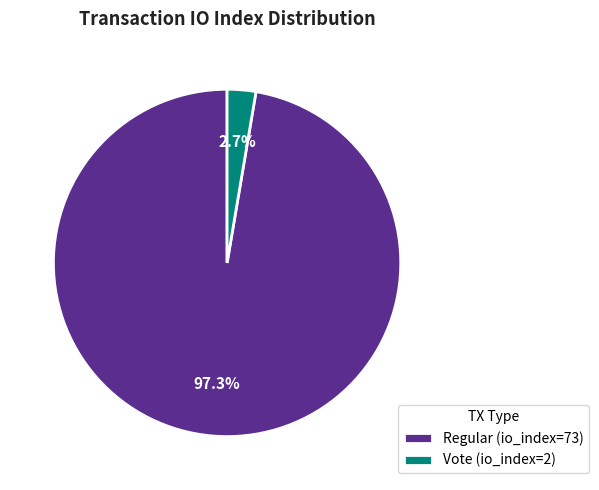

Which category has the biggest portion of the pie?

Regular (io_index=73)